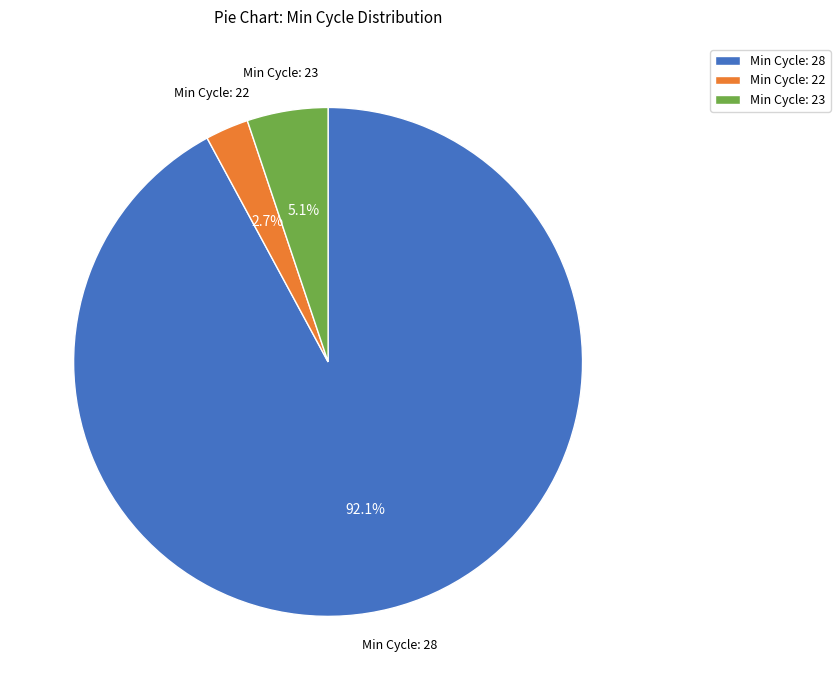

Do Min Cycle: 28 and Min Cycle: 22 together represent more than half of the pie?

Yes